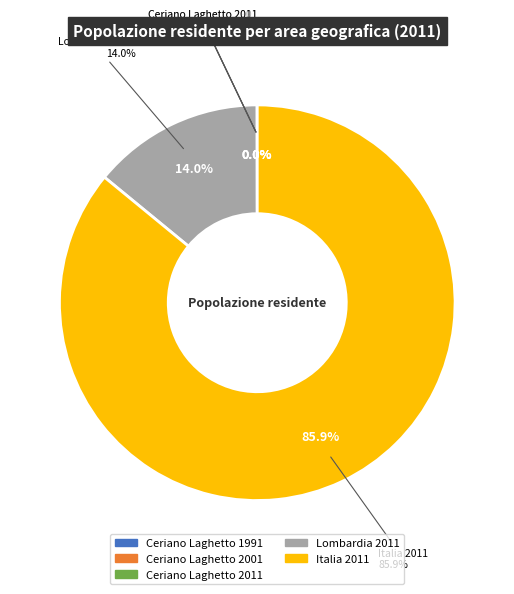

Rank the categories by value from lowest to highest.

Ceriano Laghetto 1991, Ceriano Laghetto 2001, Ceriano Laghetto 2011, Lombardia 2011, Italia 2011